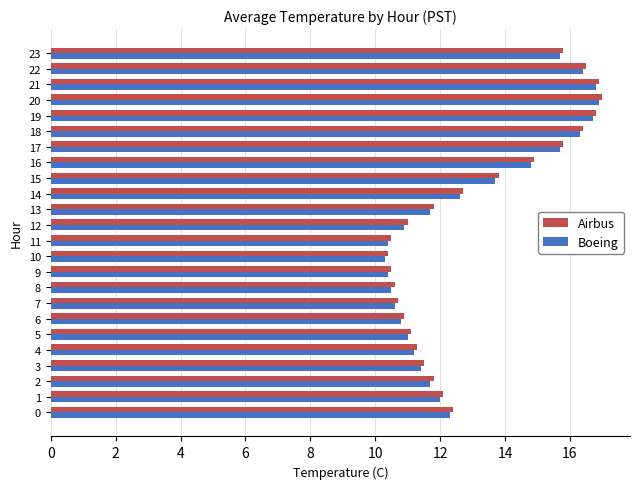

What is the total value across all series at 17?

31.5